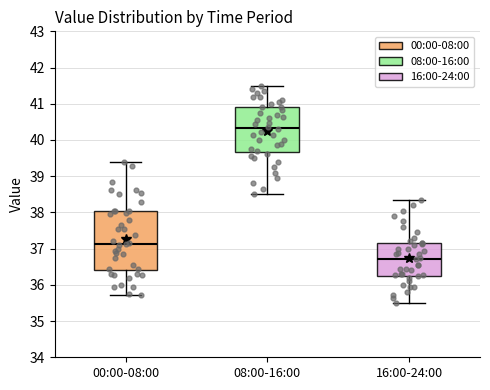

Reading left to right, transcribe this box plot: for each box, give where its median line is, the range the box spans, and where its two whiskers end, as read against the y-axis. The values are not printed on the chart, so give them approximately, as read against the axis.

00:00-08:00: median 37.1, box 36.4 to 38.0, whiskers 35.7 to 39.4
08:00-16:00: median 40.3, box 39.7 to 40.9, whiskers 38.5 to 41.5
16:00-24:00: median 36.7, box 36.3 to 37.2, whiskers 35.5 to 38.4